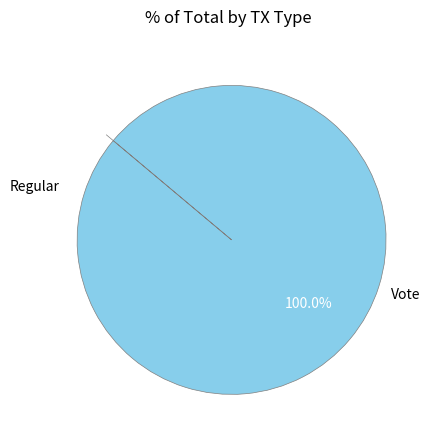

Which category accounts for the majority?

Vote